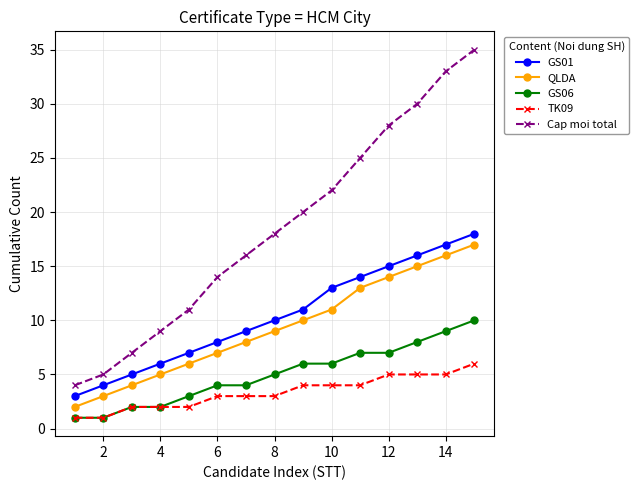

Which series has the largest total across all categories?

Cap moi total